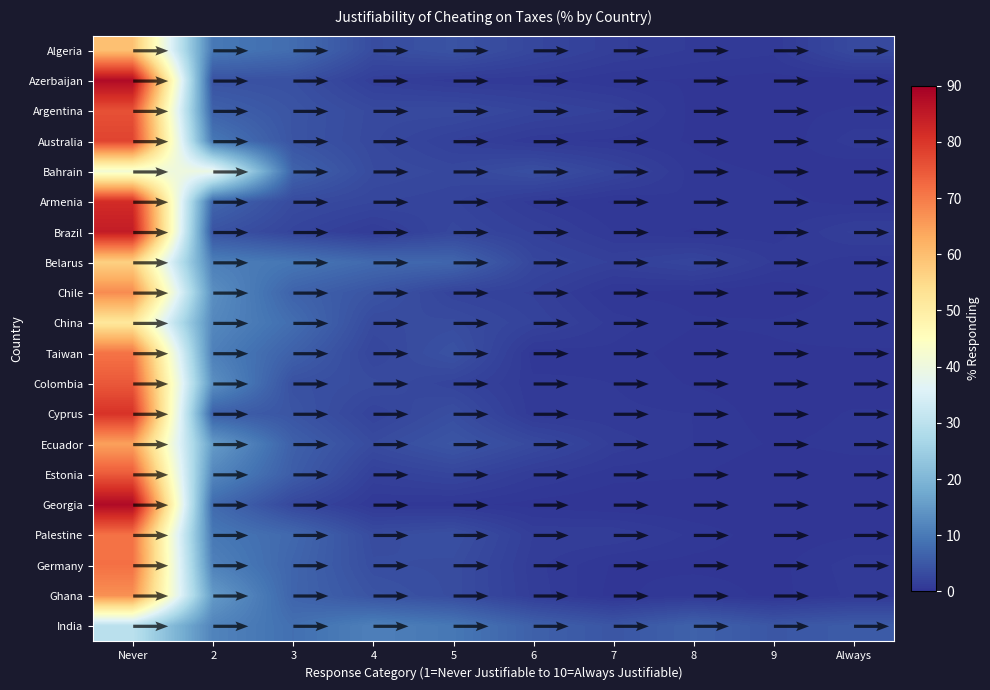

Which has a higher value, 7 or 5?

5